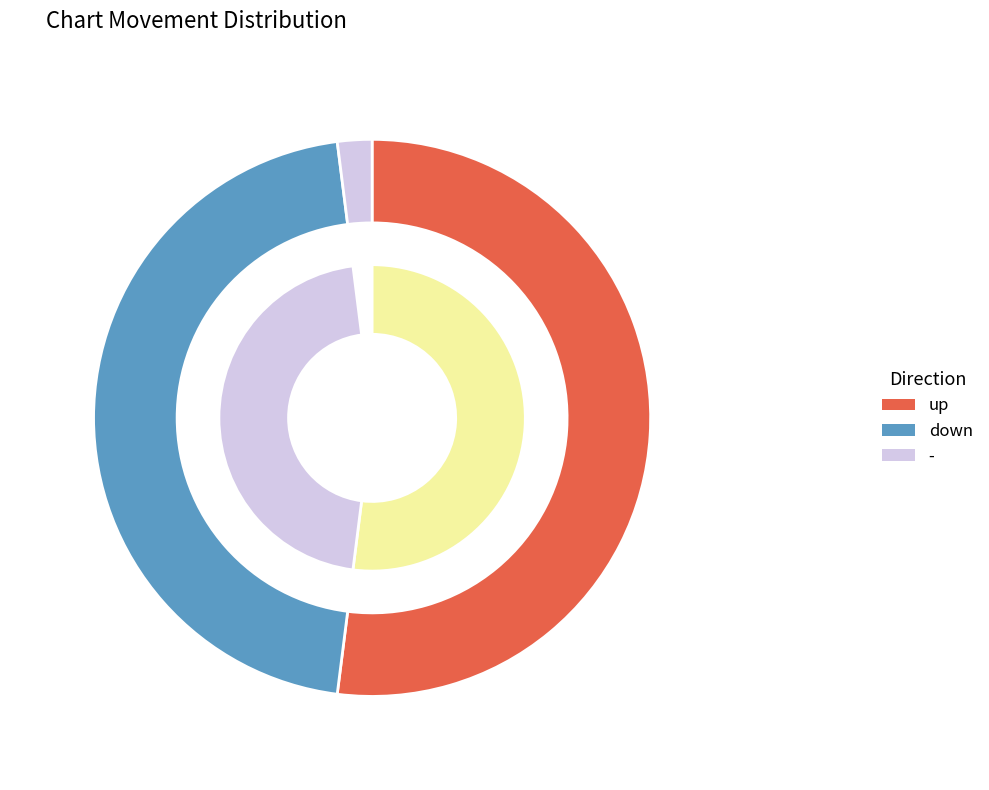

Does - represent more than half of the total?

No